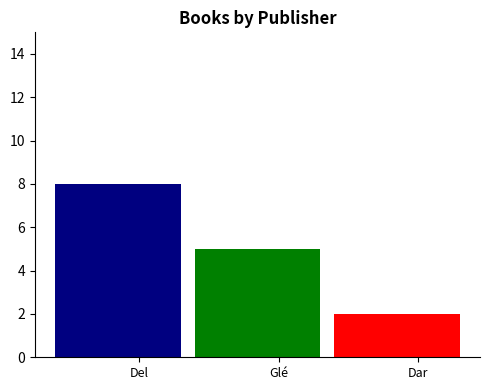

The chart shows a value of 2 at Glénat. True or false?

False